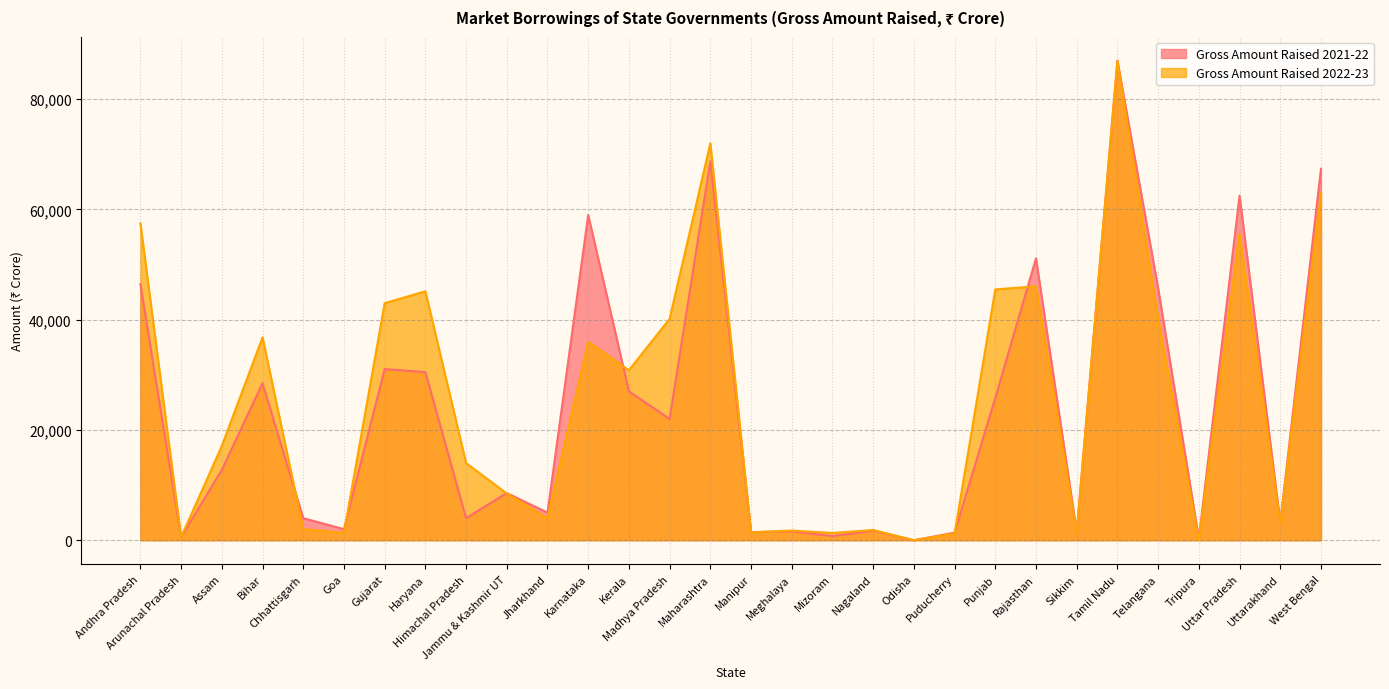

What are all the series names shown in the legend?

Gross Amount Raised 2021-22, Gross Amount Raised 2022-23